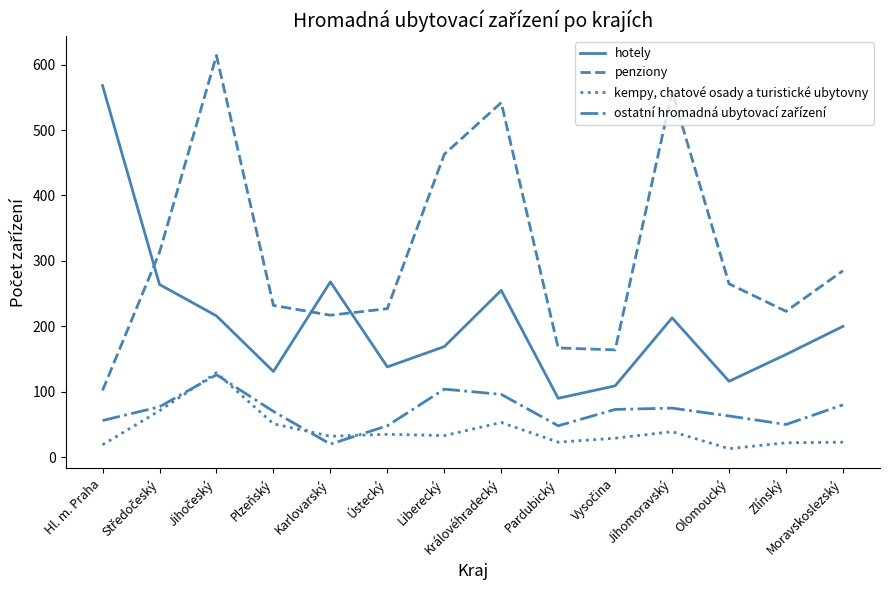

Is this an area chart (filled region under the line)?

No